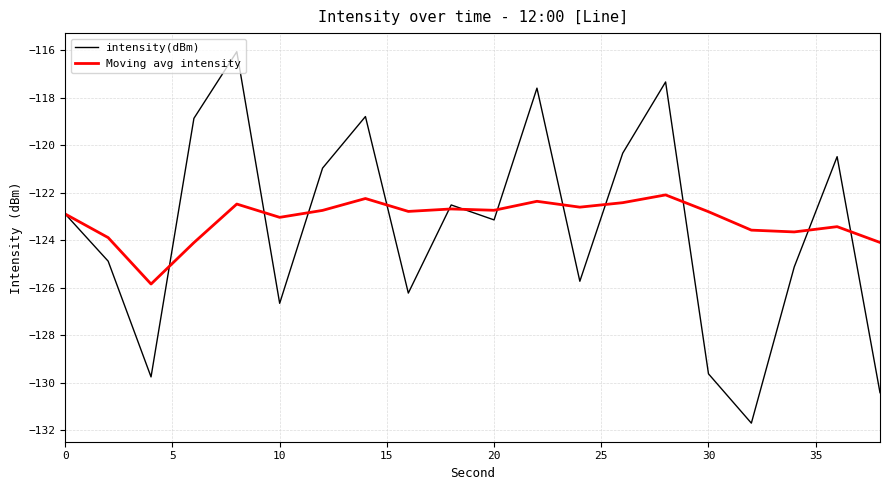

Which series has the largest total across all categories?

Moving avg intensity